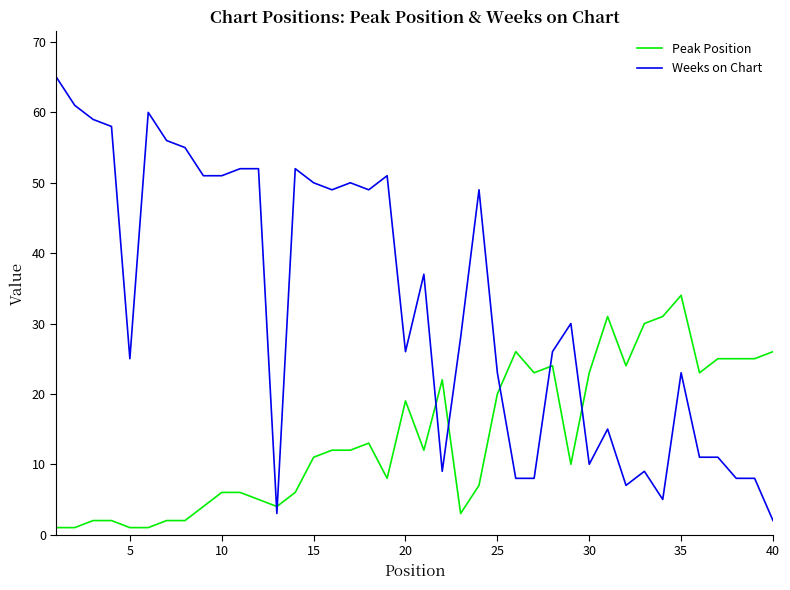

Which series has the widest spread of values?

Weeks on Chart